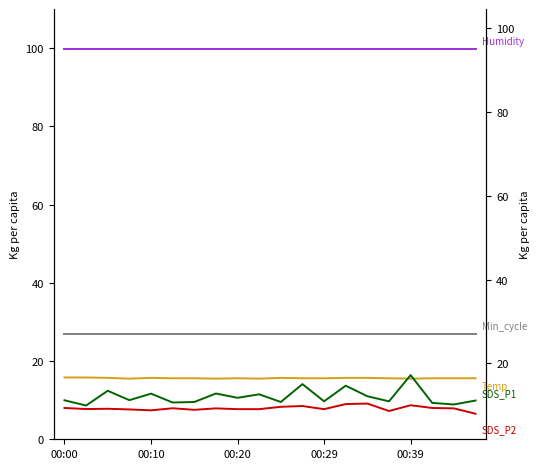

What is the difference between the second highest and second lowest values in the Temp series?

0.3